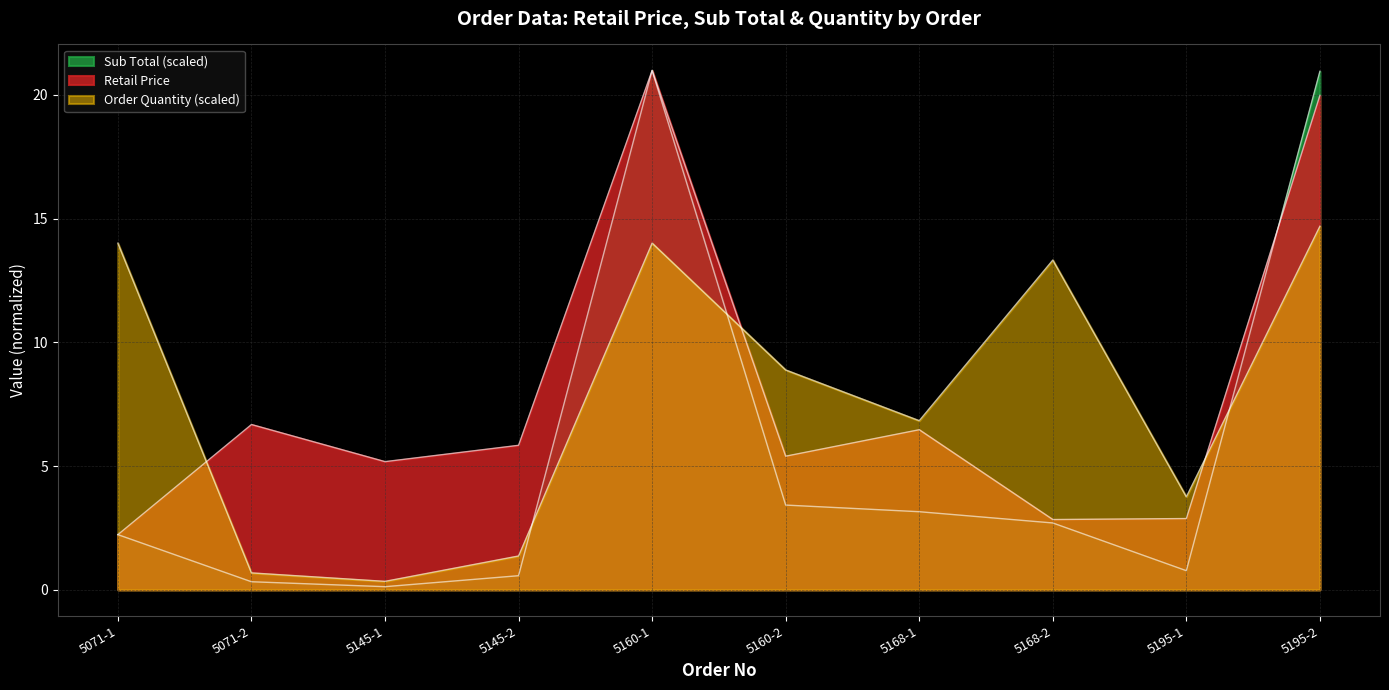

After their last crossing, which series has the higher values: Retail Price or Order Quantity?

Retail Price